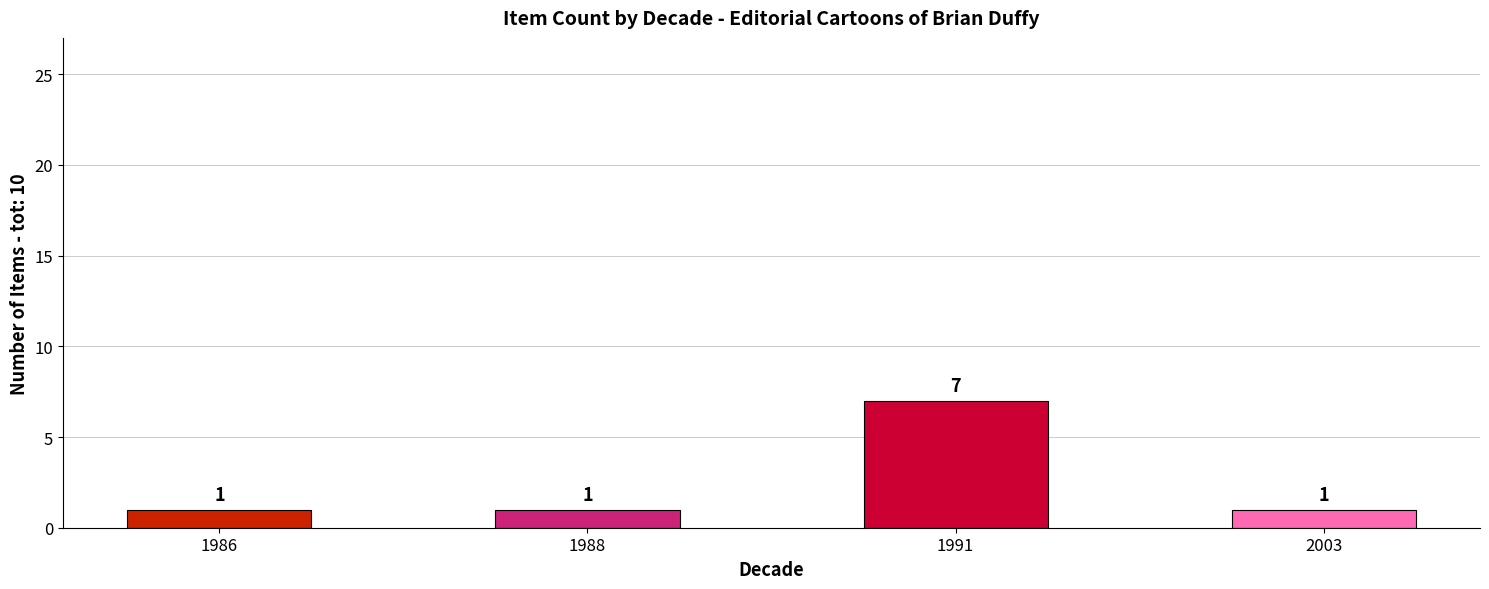

What is the value of the 2nd bar from the left?

1